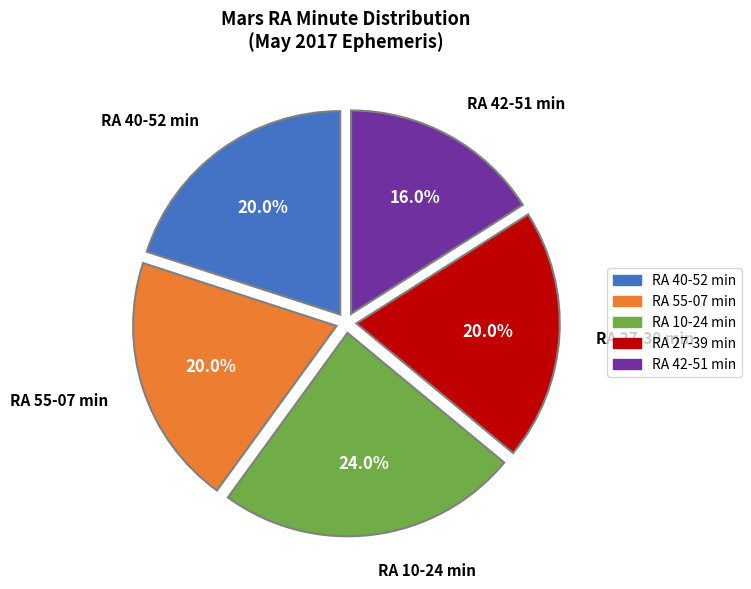

Which category has the smallest portion of the pie?

RA 42-51 min